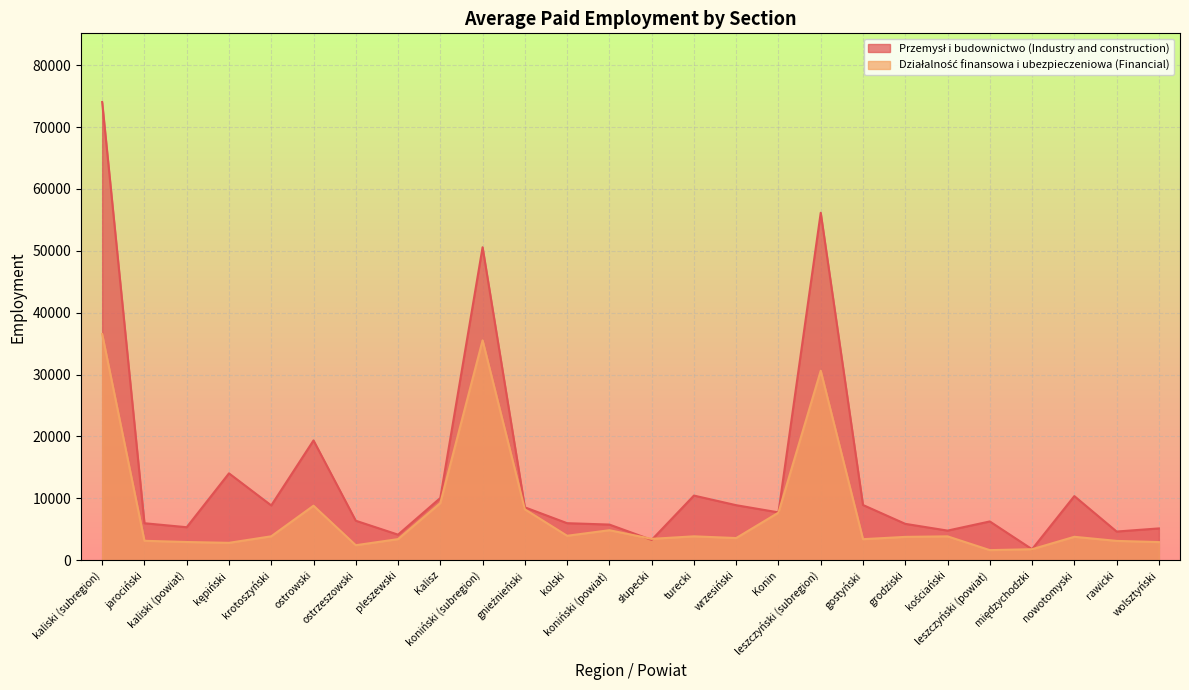

What are all the series names shown in the legend?

Przemysł i budownictwo (Industry and construction), Działalność finansowa i ubezpieczeniowa (Financial)